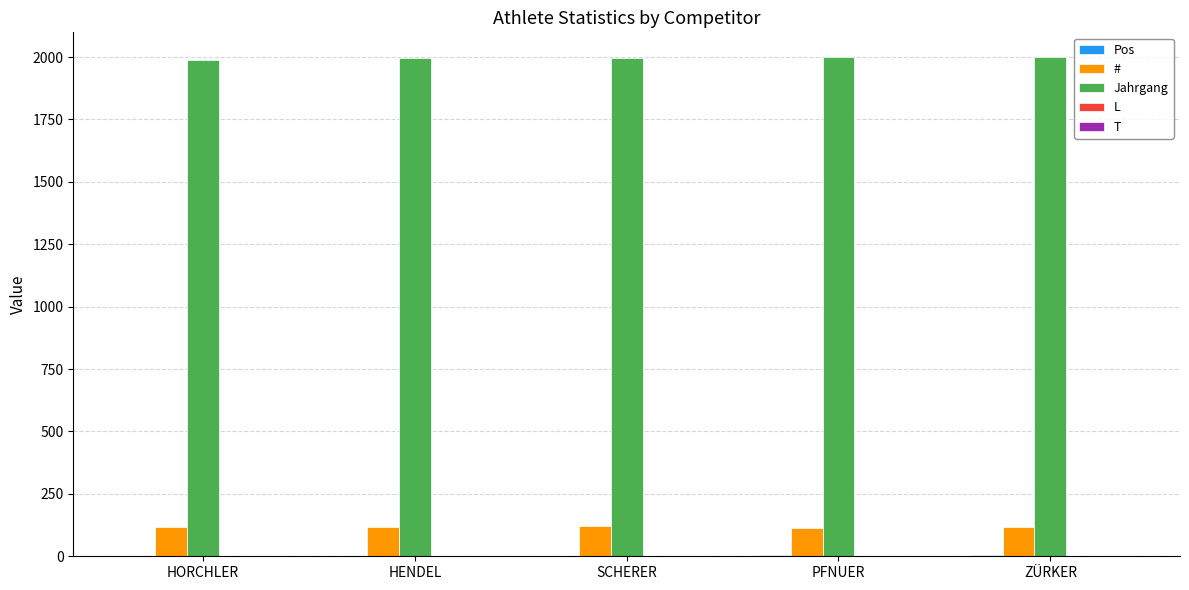

Which series has the largest total across all categories?

Jahrgang